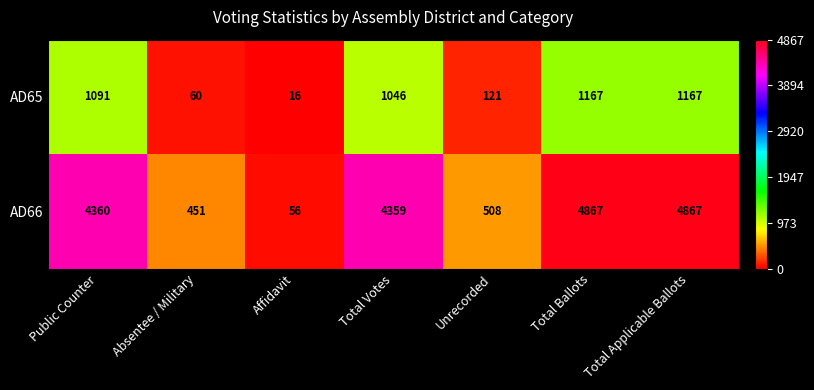

At which label is AD65 closest to 591?

Total Votes